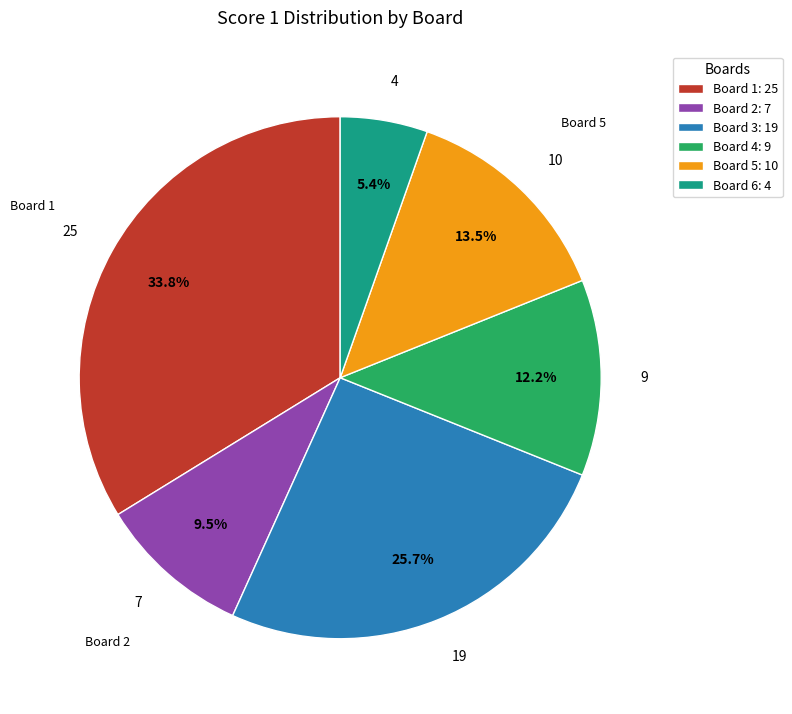

Which has a higher value, Board 6: 4 or Board 2: 7?

Board 2: 7